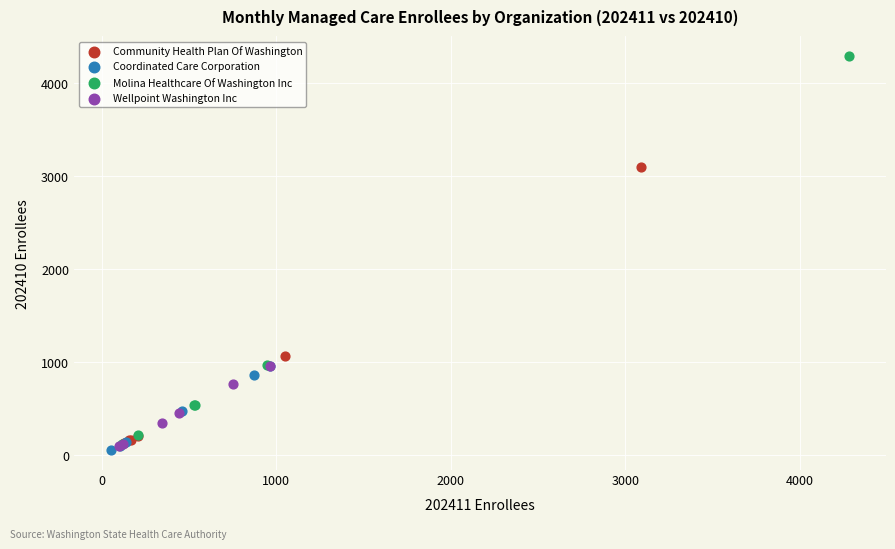

Which series has the largest Y range (max minus min)?

Molina Healthcare Of Washington Inc